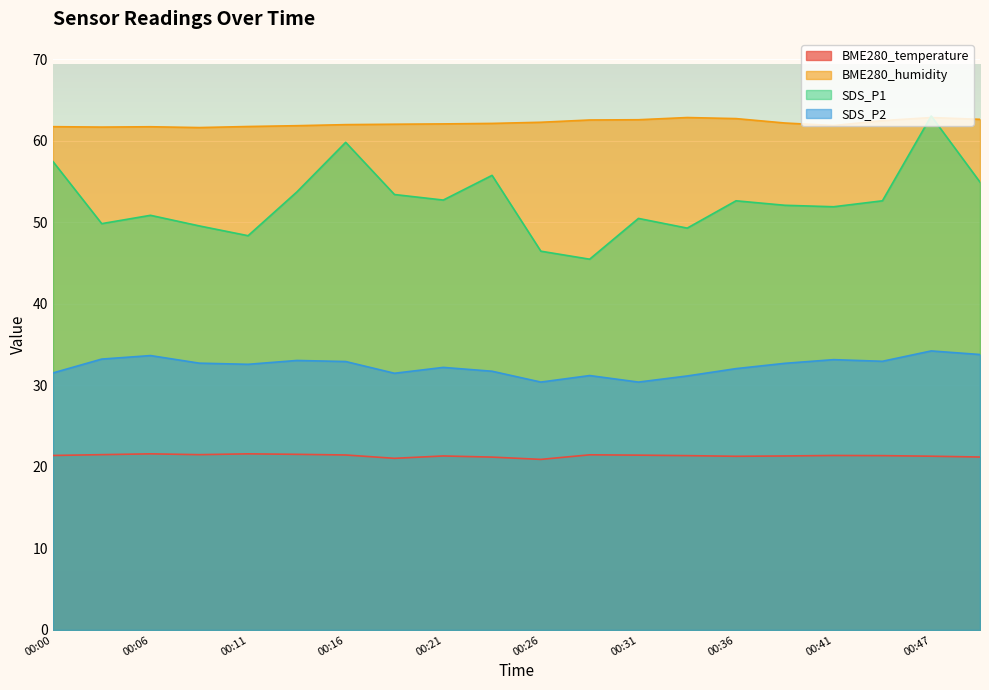

What is the smallest value displayed?

20.9